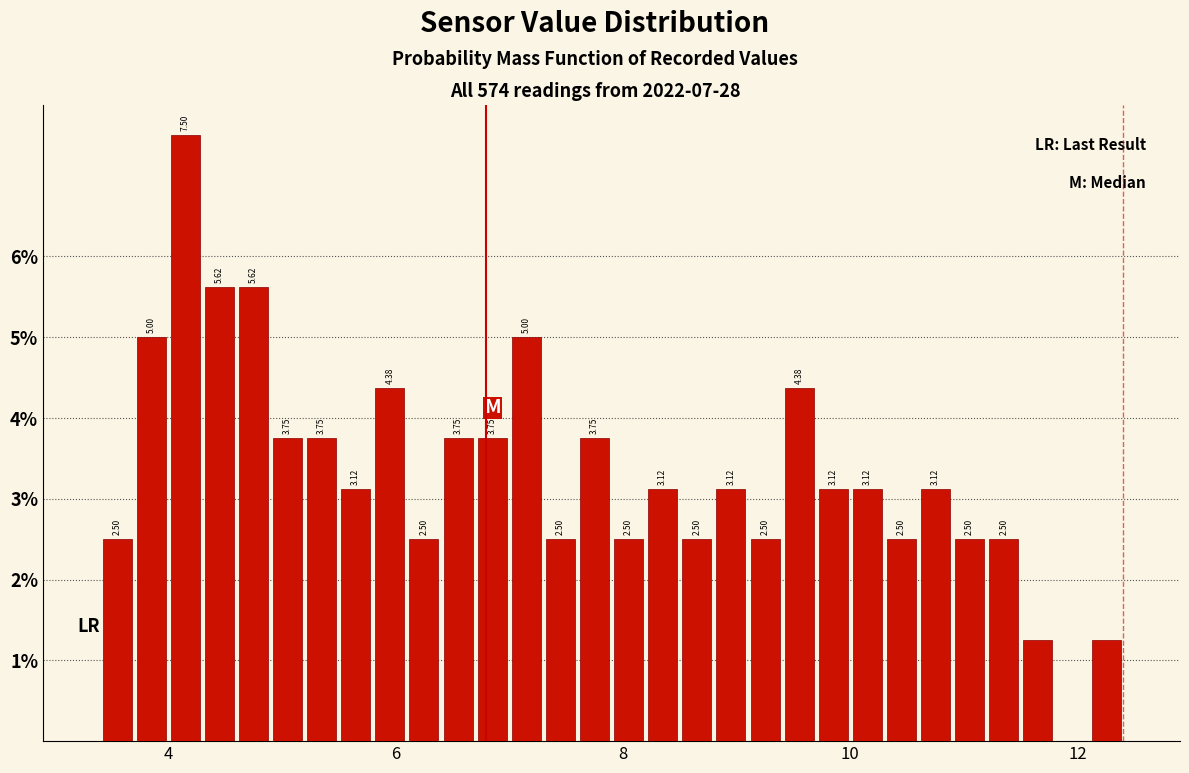

Around what value on the x-axis is the tallest bar? Give the approximate position of its centre, as read against the axis.

4.2